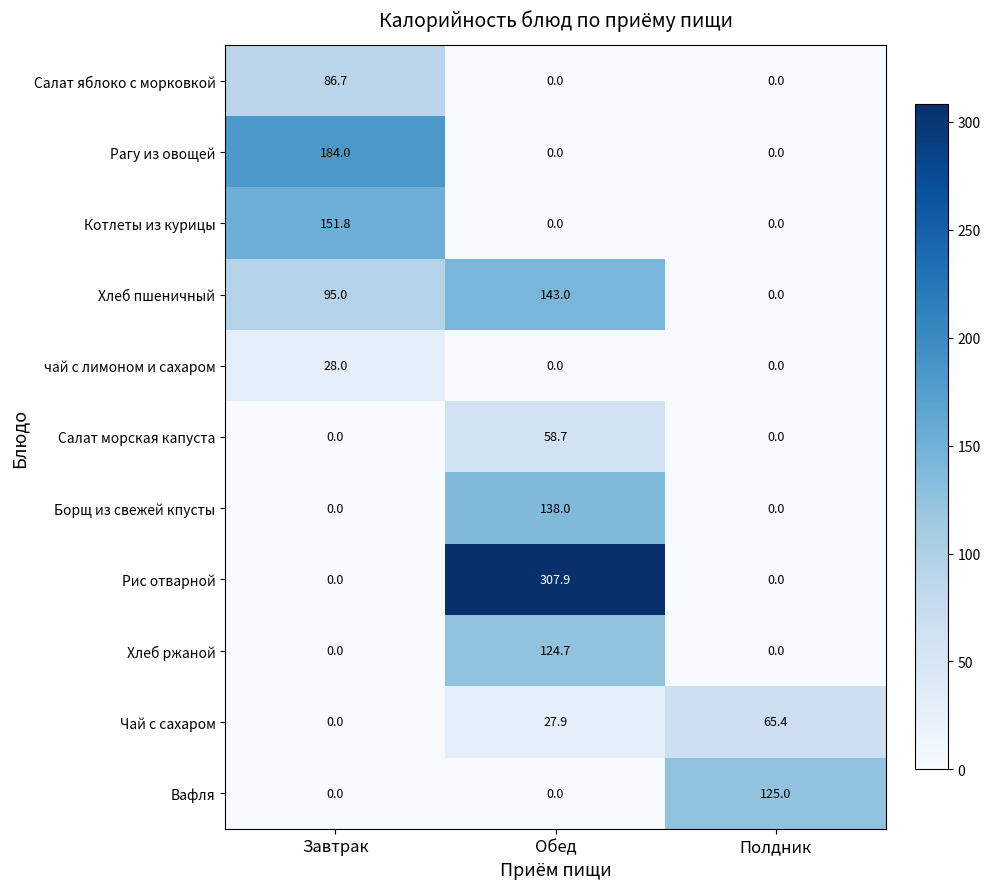

What is the difference between the maximum and minimum values in the Салат морская капуста series?

58.7